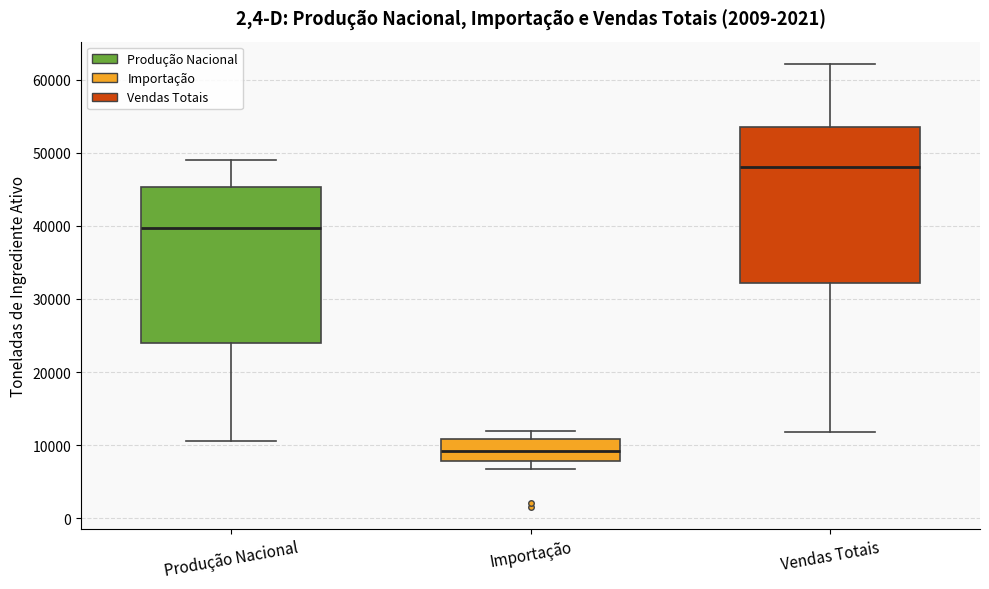

Which box has the lowest median line?

Importação